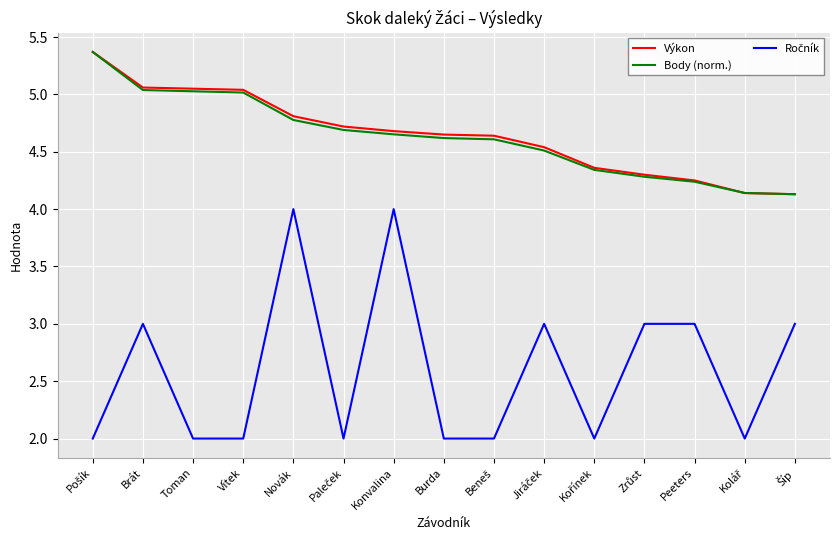

True or false: Body (norm.) has a value of 4.7 at Konvalina.

True